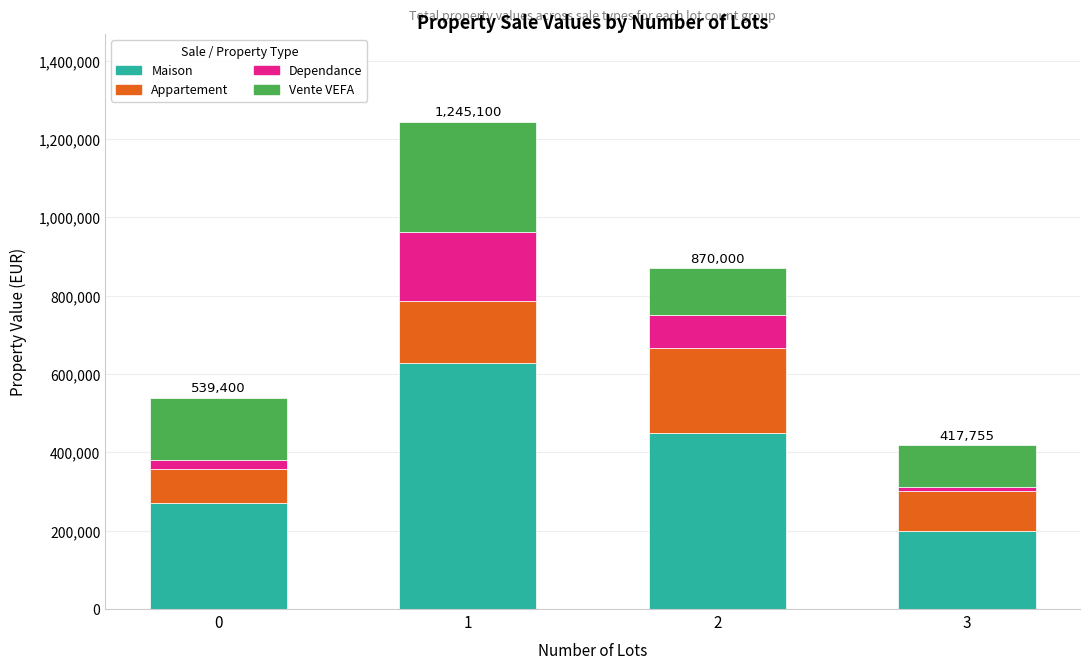

Does the chart contain any negative values?

No